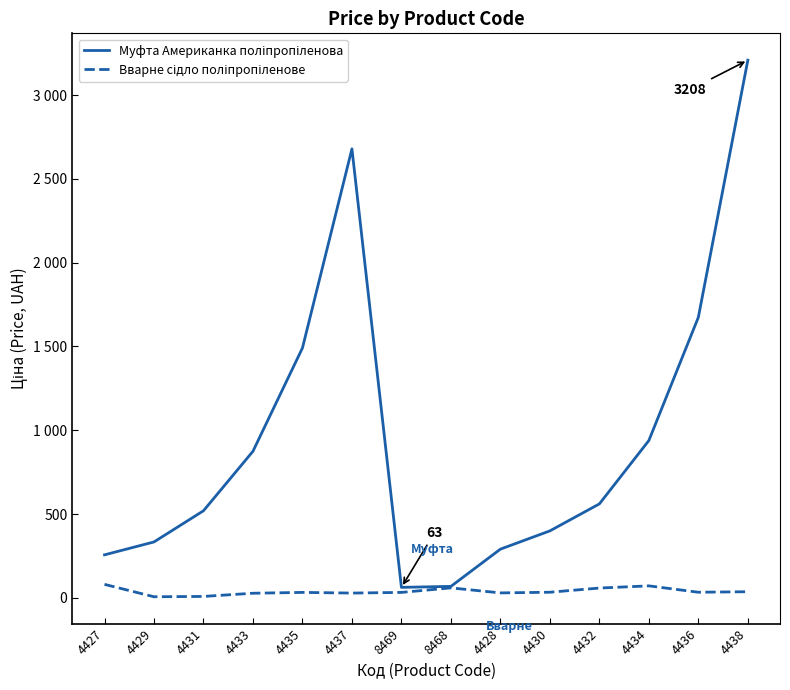

What position from the left is 4427?

1